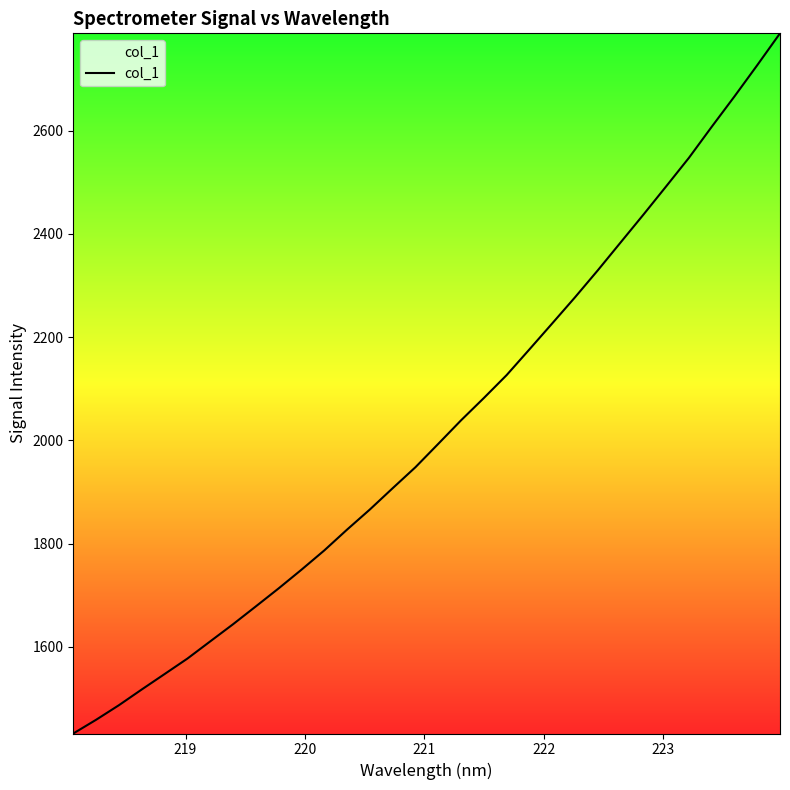

Count the number of data series in this chart.

1